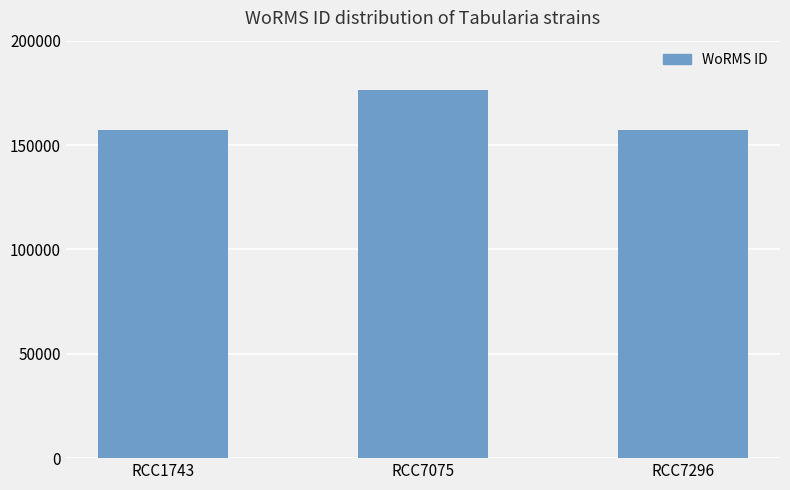

Reading left to right, extract all data points from this chart.

RCC1743=157059	RCC7075=176294	RCC7296=157059